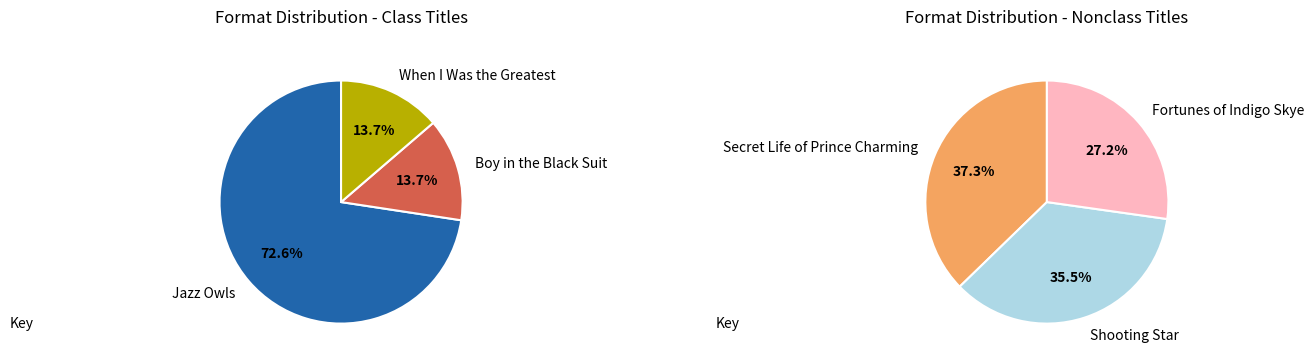

Do Jazz Owls and Fortunes of Indigo Skye together represent more than half of the pie?

Yes